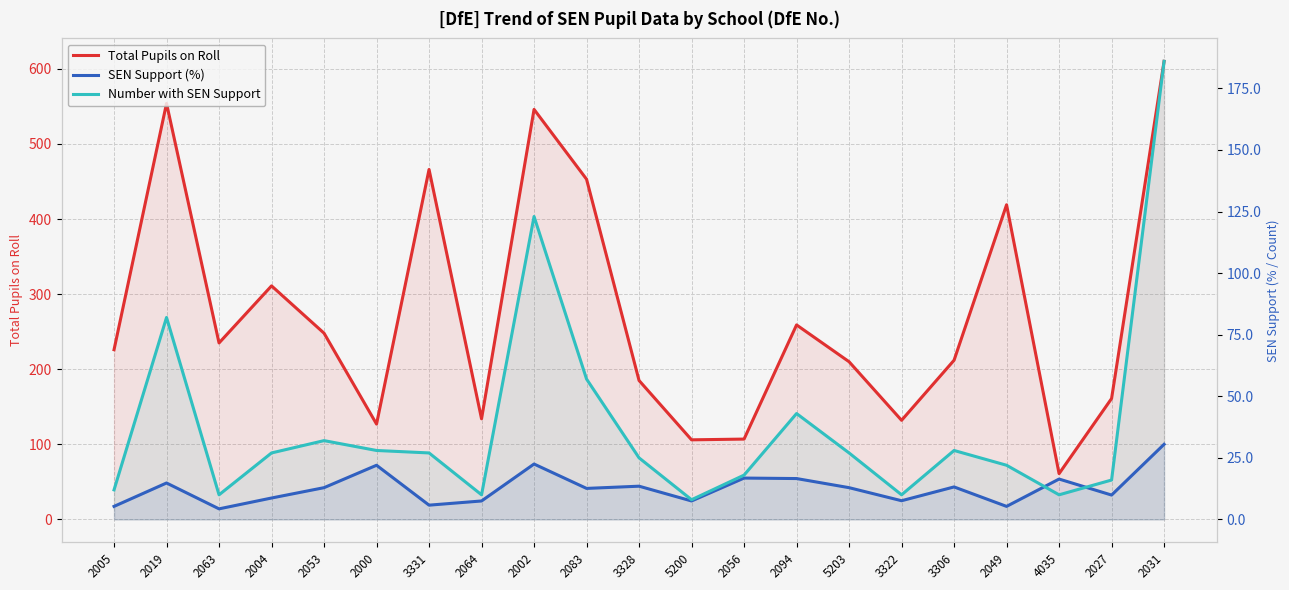

At 2083, list the series in order from smallest to largest.

SEN Support (%), Number with SEN Support, Total Pupils on Roll